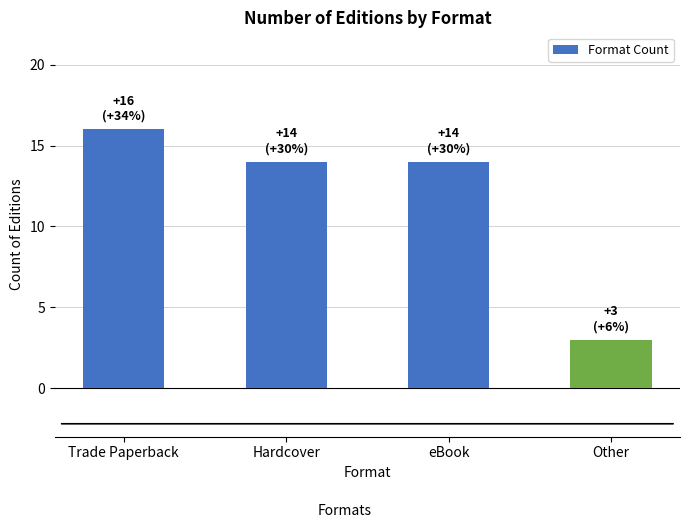

What is the difference between the maximum and minimum values?

13